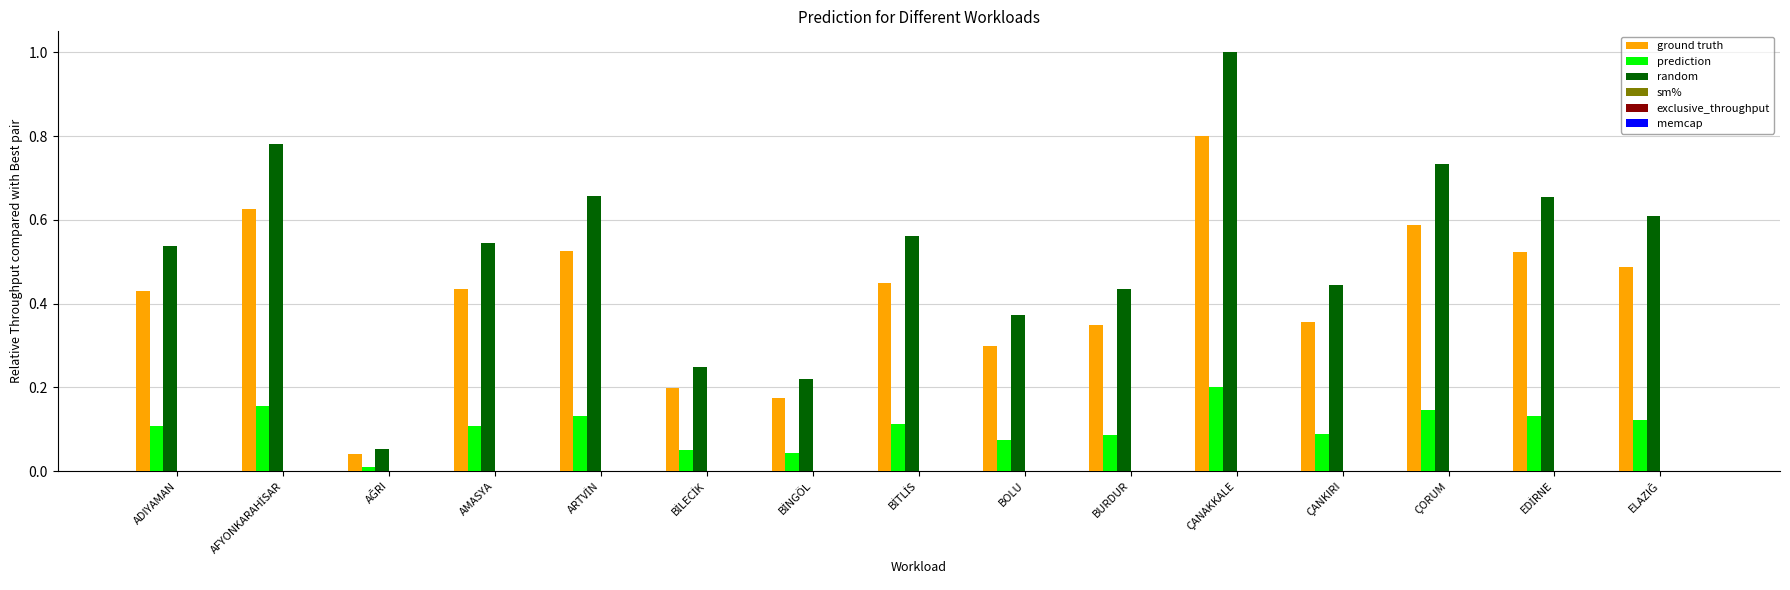

Does the chart contain stacked bars?

No